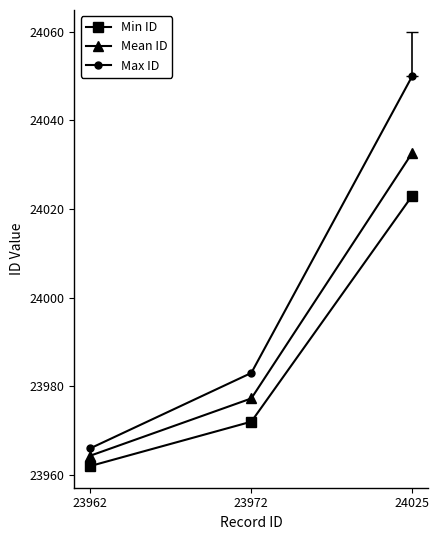

What are all the series names shown in the legend?

Min ID, Mean ID, Max ID